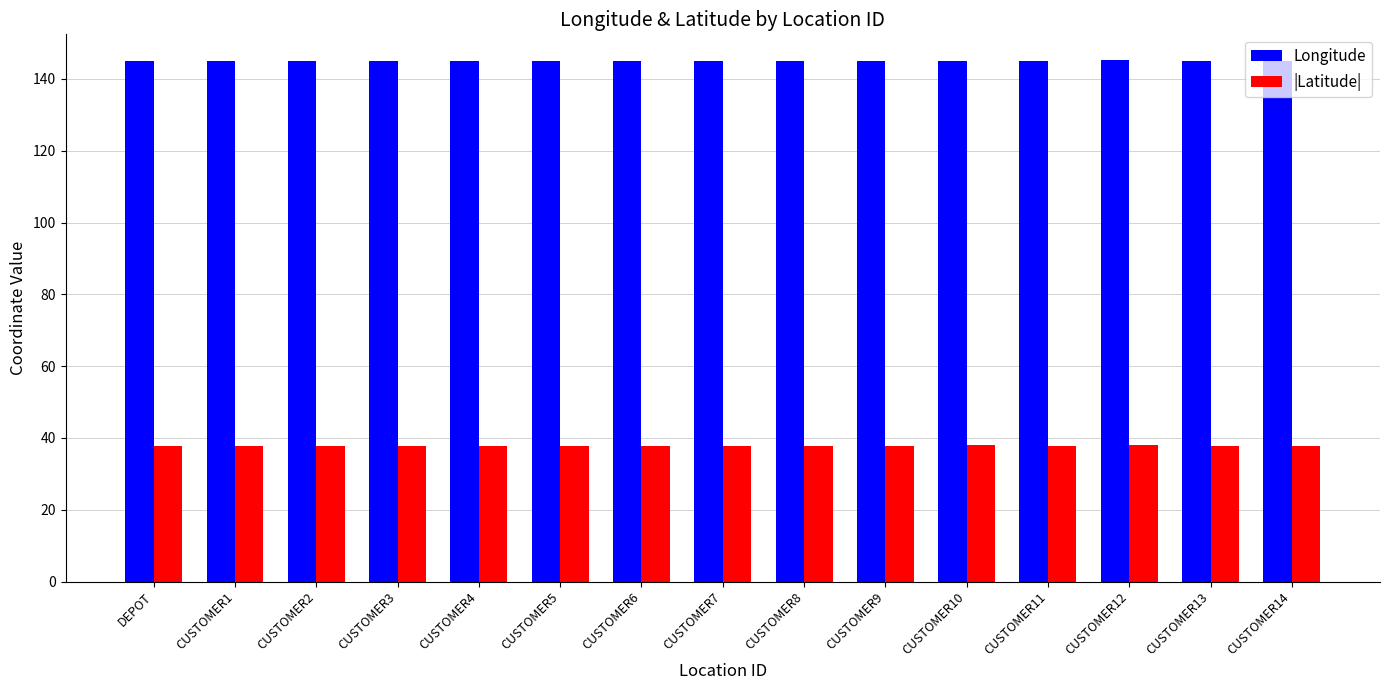

How many bars are there in total?

30